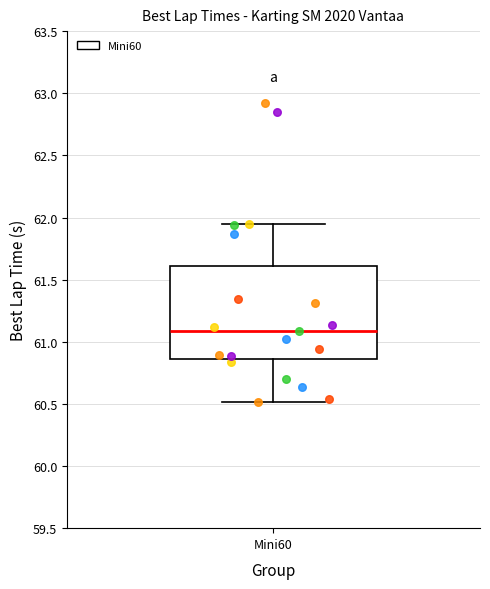

Transcribe this box plot: give where the median line is, the range the box spans, and where the two whiskers end, as read against the y-axis. The values are not printed on the chart, so give them approximately, as read against the axis.

median 61.10, box 60.85 to 61.60, whiskers 60.50 to 61.95